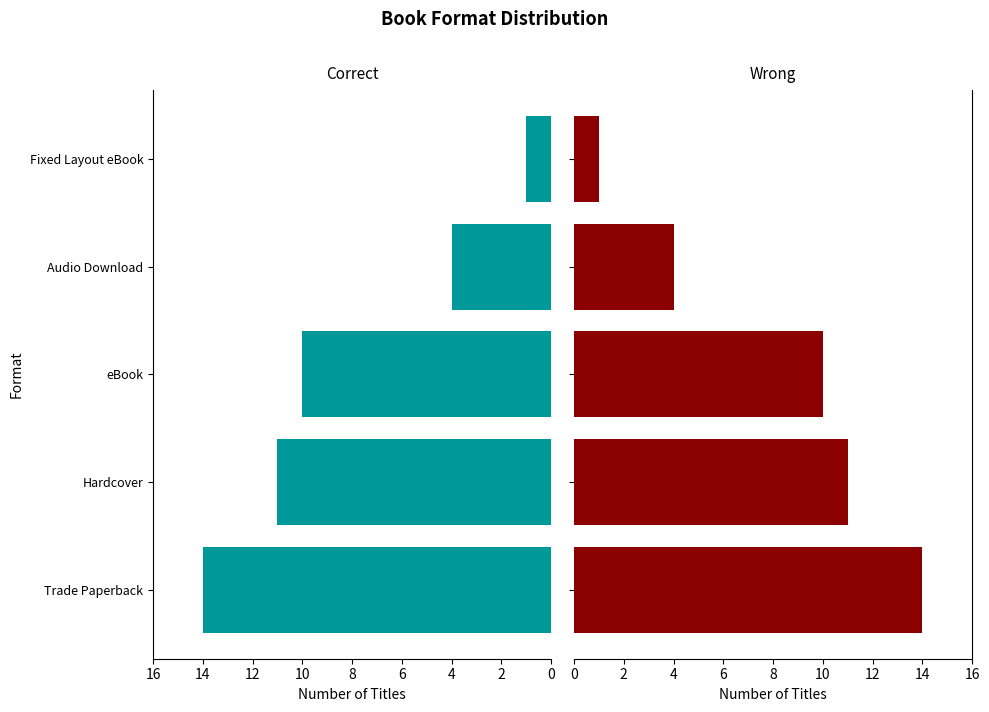

What is the maximum value for Correct?

14